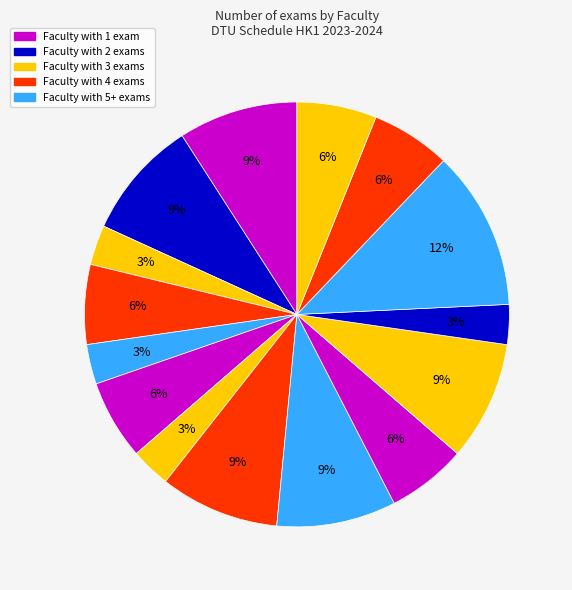

How many slices are in this pie chart?

15